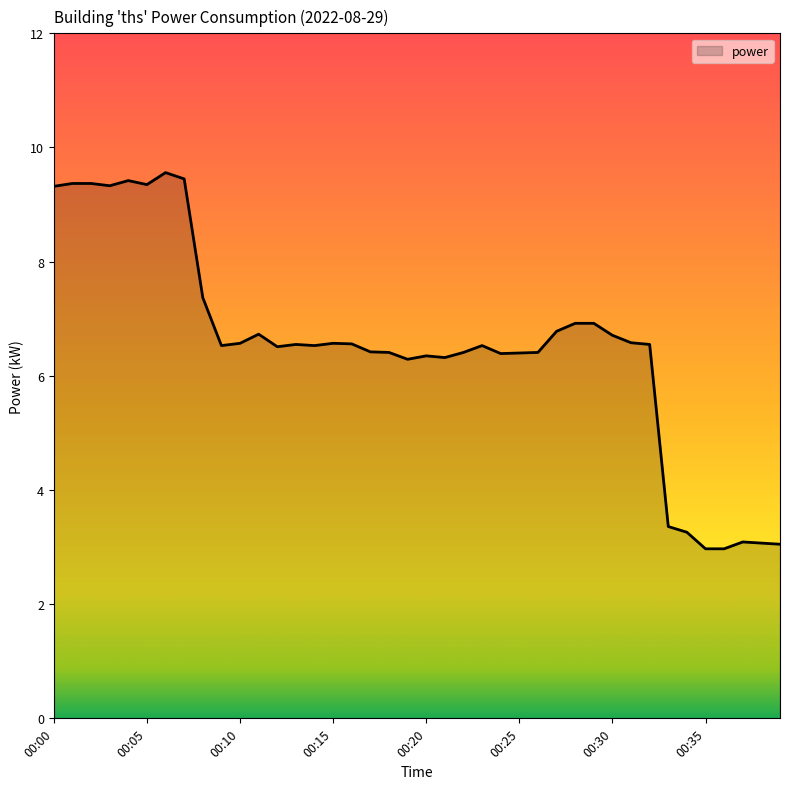

What is the smallest value displayed?

3.0